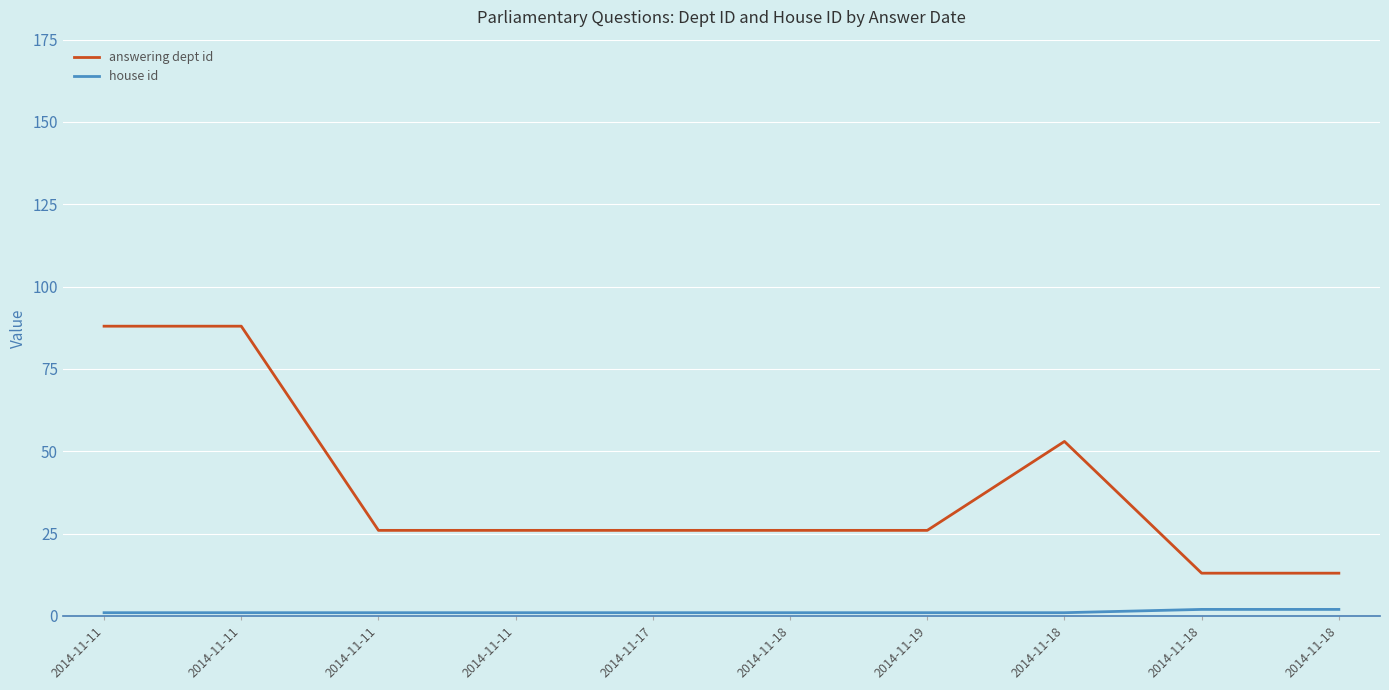

What are all the series names shown in the legend?

answering dept id, house id